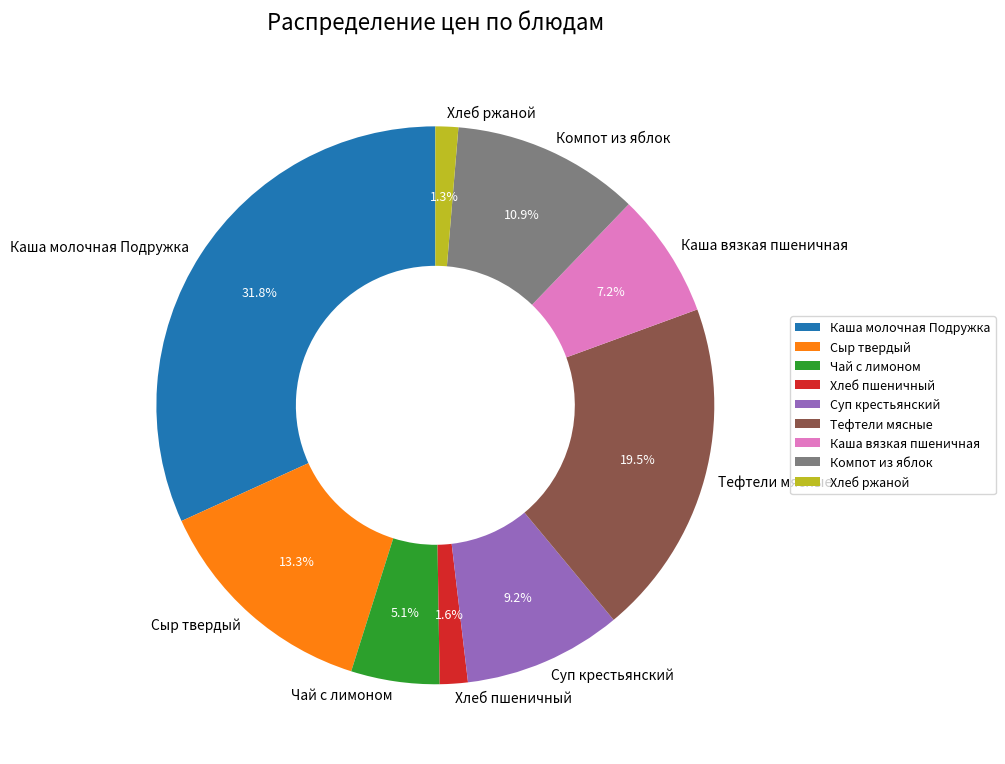

Combined, do Тефтели мясные and Сыр твердый account for over 50%?

No